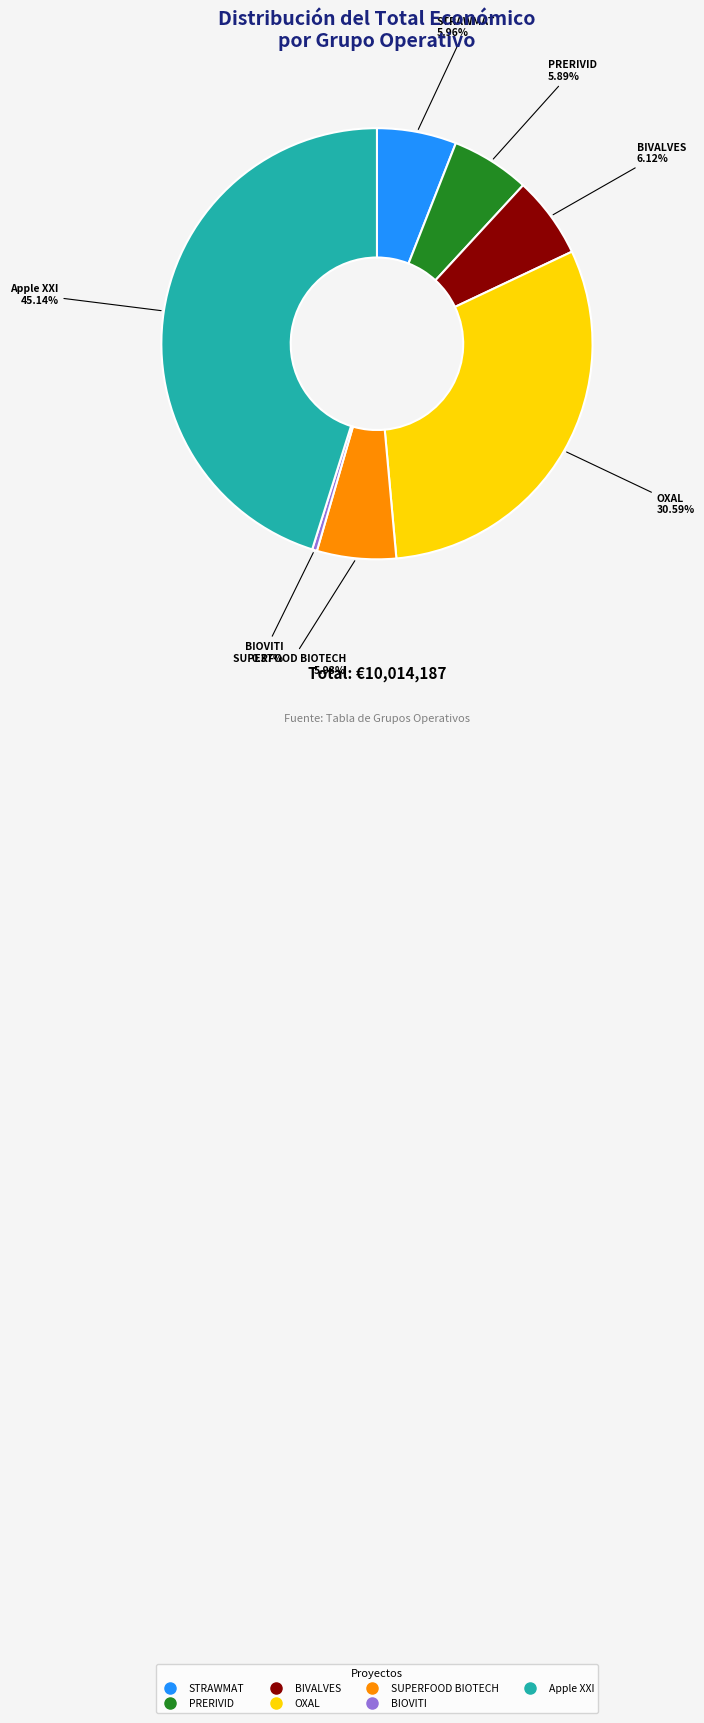

To the nearest percent, what is the average slice percentage?

14%